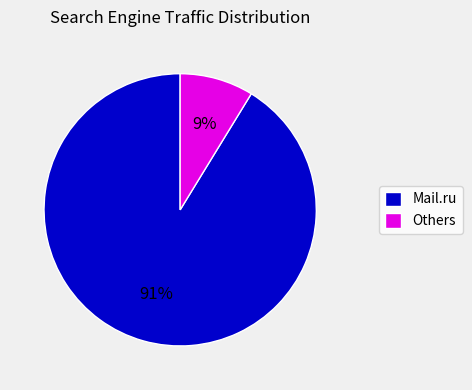

Which has a higher value, Mail.ru or Others?

Mail.ru